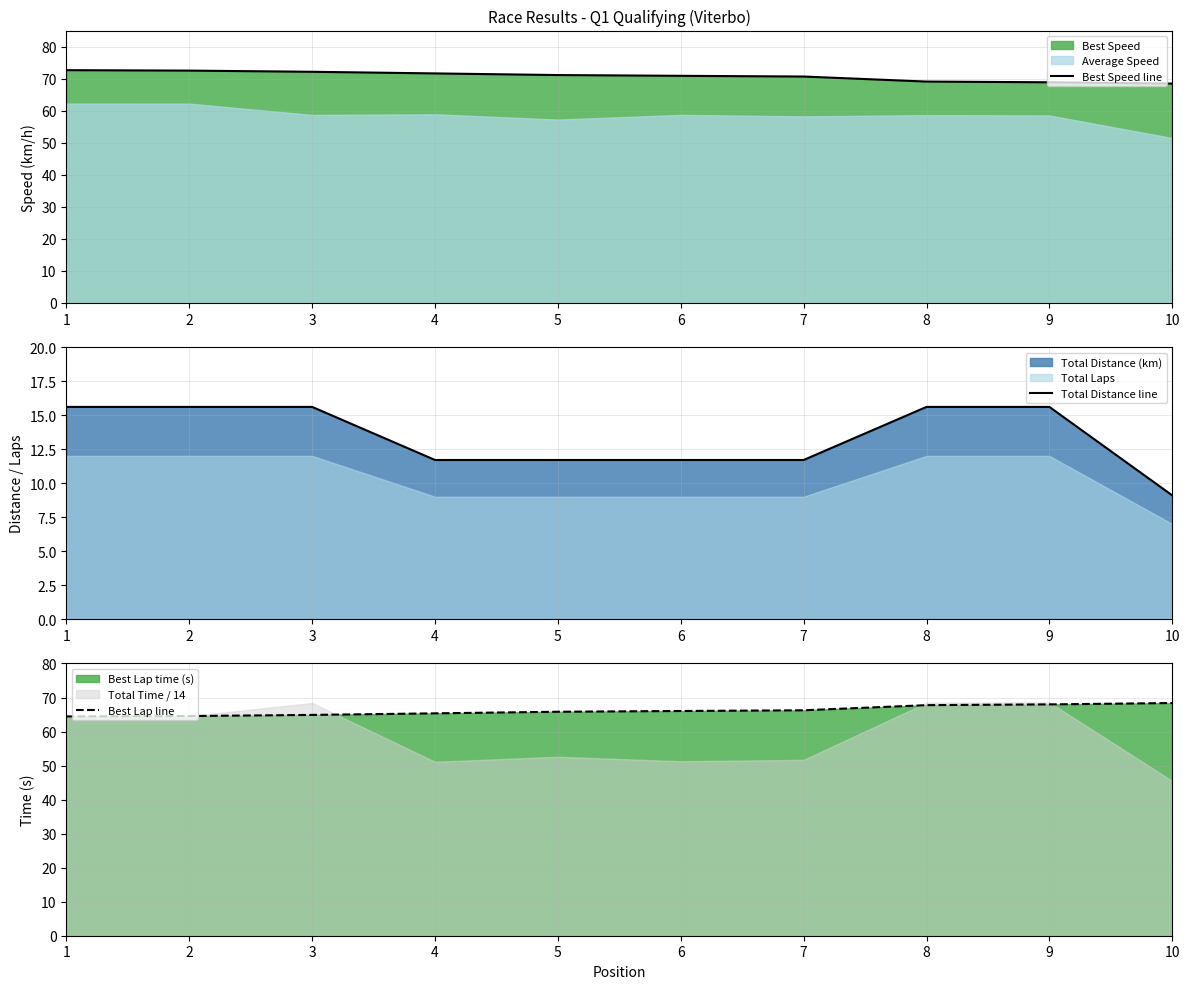

How many Best Lap line values are between 64 and 67?

7